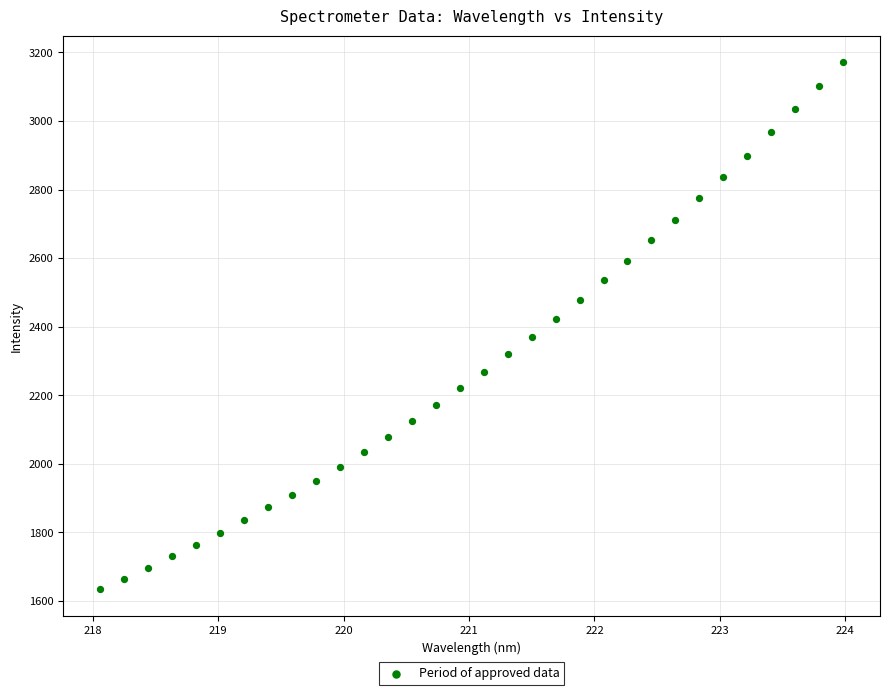

What is the range of X values (max minus min)?

5.9